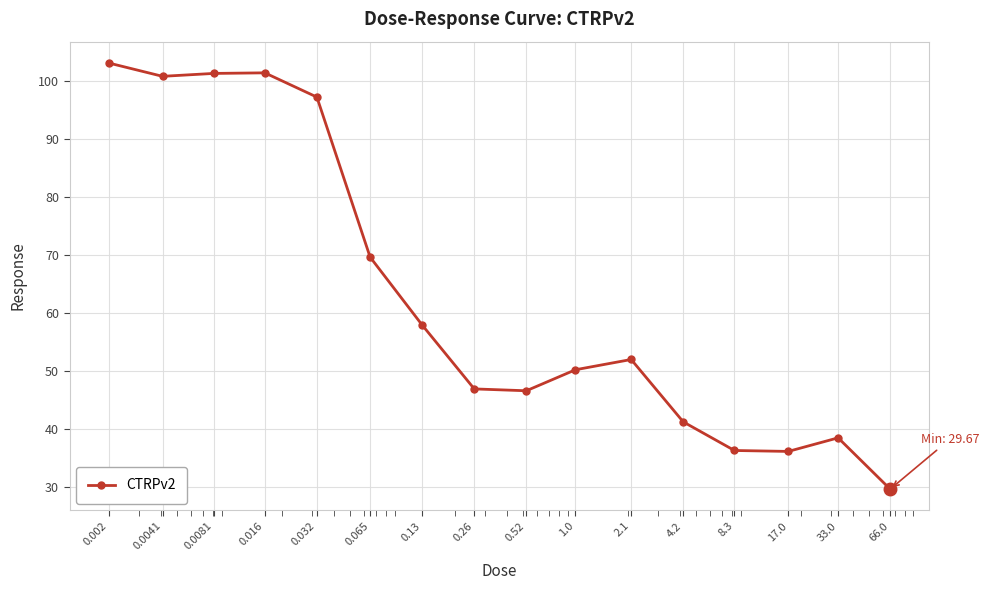

What is the smallest value displayed?

29.7